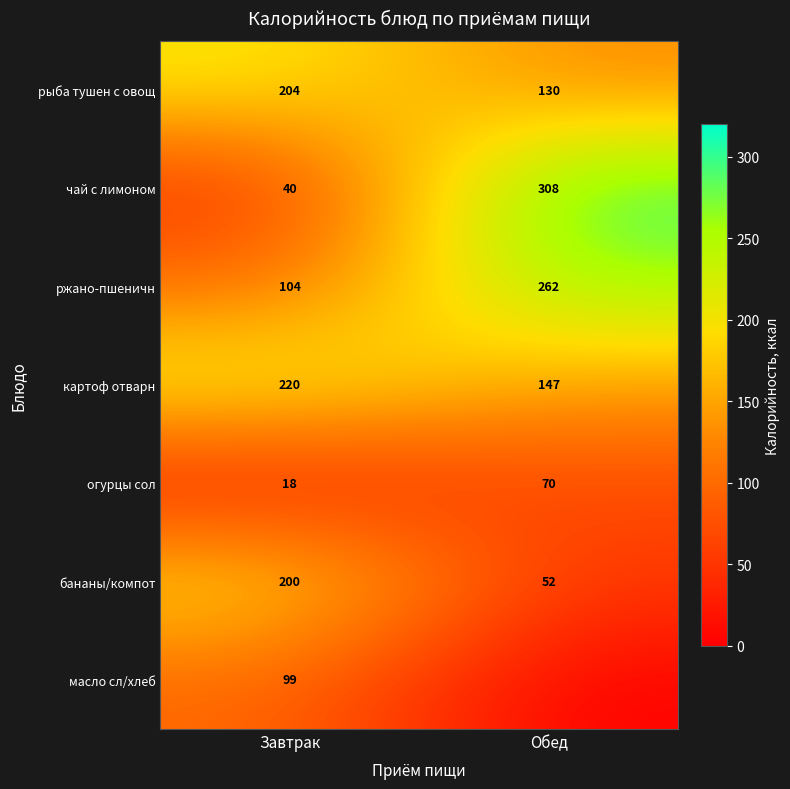

Is the value of рыба тушен с овощ at Завтрак greater than the value of огурцы сол at Завтрак?

Yes